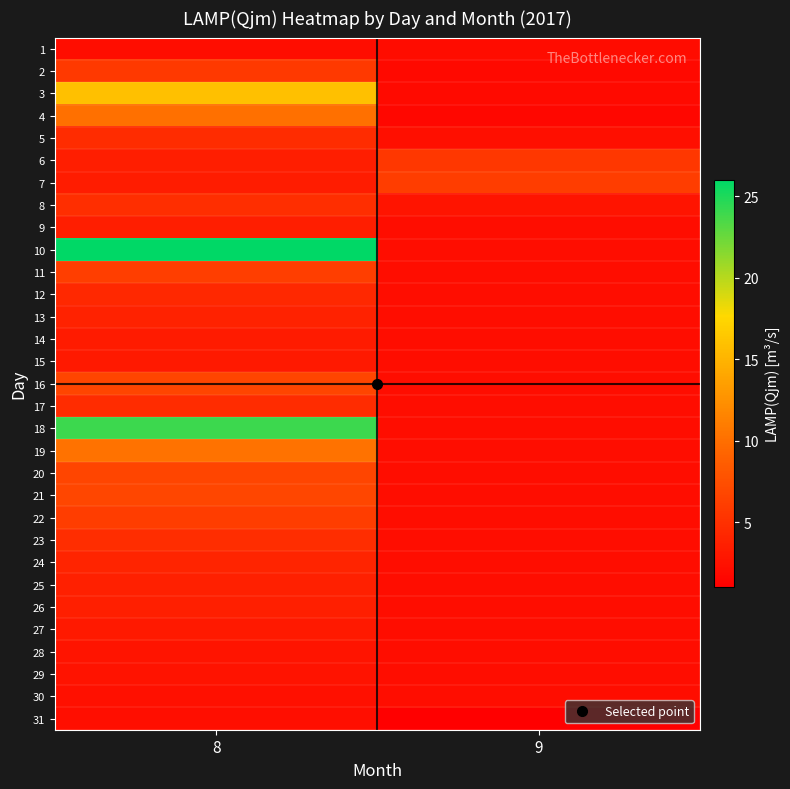

Reading left to right, extract all data points from this chart.

1: 8=2.1	9=2.0
2: 8=5.8	9=1.8
3: 8=15.9	9=1.9
4: 8=10.1	9=1.6
5: 8=4.6	9=2.3
6: 8=3.5	9=5.5
7: 8=3.4	9=6.0
8: 8=4.9	9=2.7
9: 8=3.5	9=2.1
10: 8=26.0	9=2.1
11: 8=6.1	9=2.1
12: 8=4.4	9=2.1
13: 8=3.9	9=2.1
14: 8=3.3	9=2.1
15: 8=3.1	9=2.1
16: 8=6.8	9=2.1
17: 8=4.7	9=2.1
18: 8=24.0	9=2.1
19: 8=10.2	9=2.1
20: 8=6.7	9=2.1
21: 8=6.8	9=2.1
22: 8=6.0	9=2.1
23: 8=4.8	9=2.1
24: 8=4.0	9=2.1
25: 8=3.7	9=2.1
26: 8=3.6	9=2.1
27: 8=3.1	9=2.1
28: 8=2.7	9=2.1
29: 8=2.6	9=2.1
30: 8=2.4	9=2.1
31: 8=2.2	9=0.0